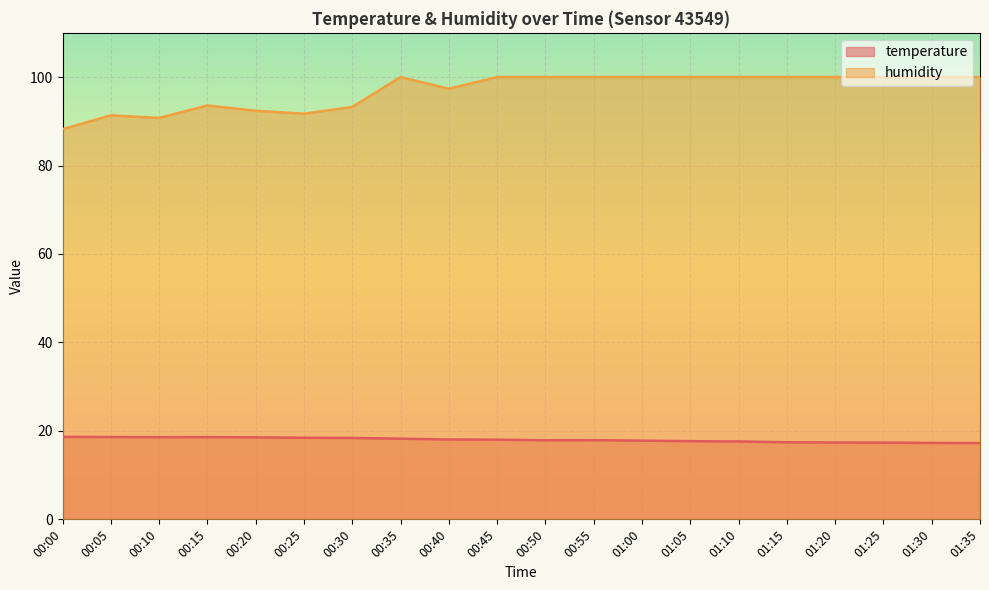

Is it true that humidity equals 100.0 at 00:45?

True